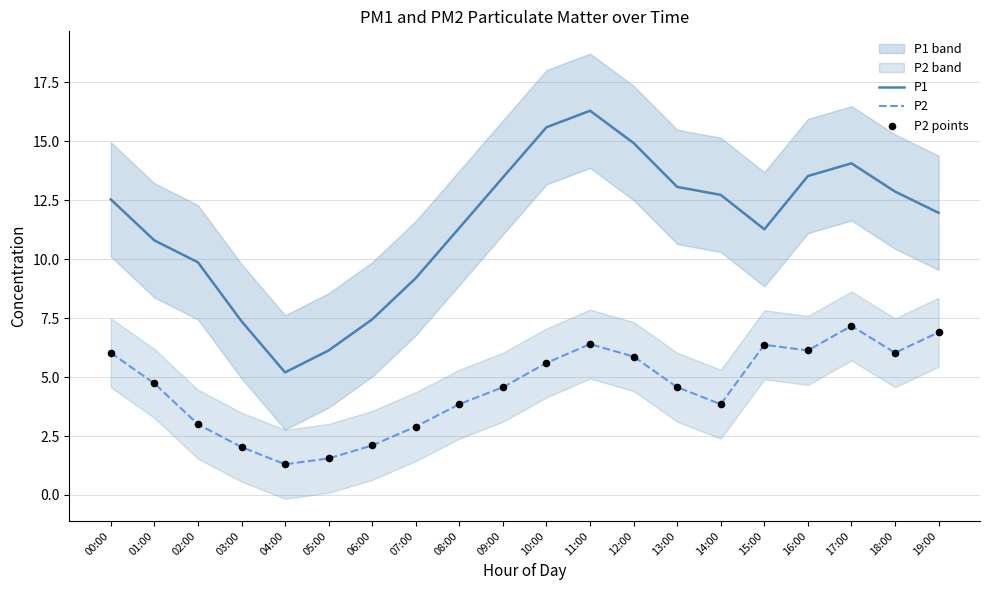

Which series has the largest Y range (max minus min)?

P1